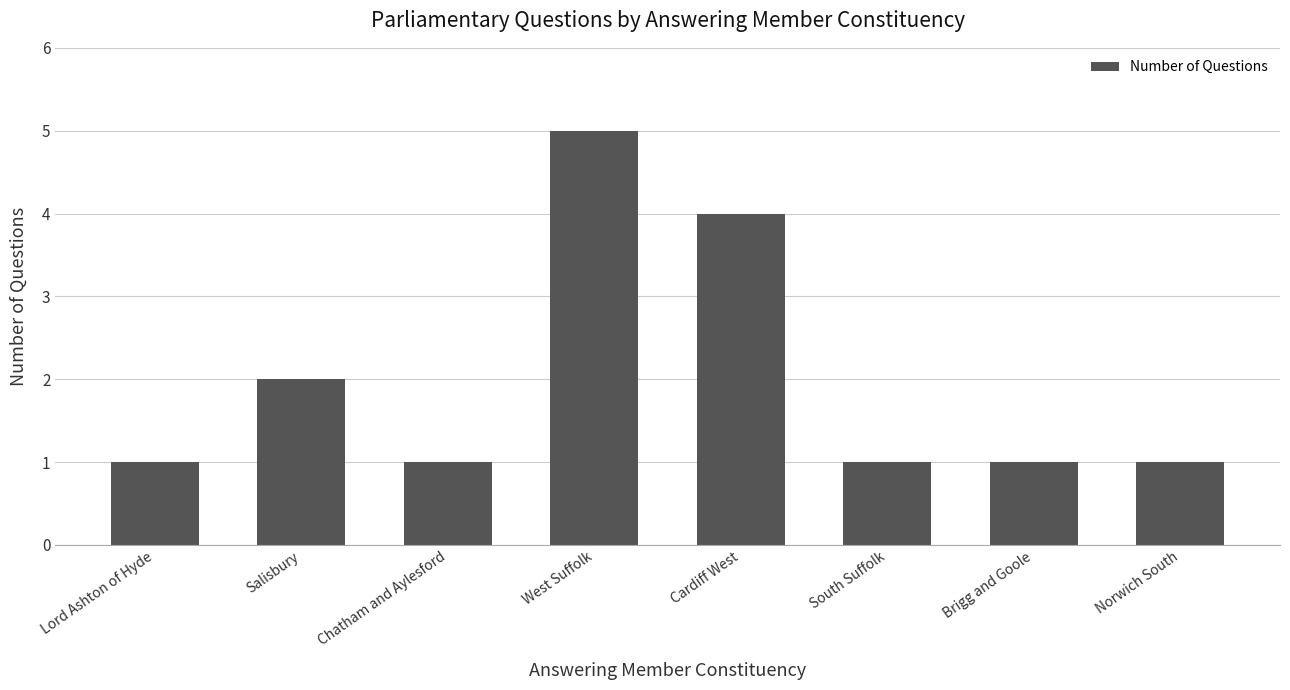

What is the sum of the values at Brigg and Goole and West Suffolk?

6